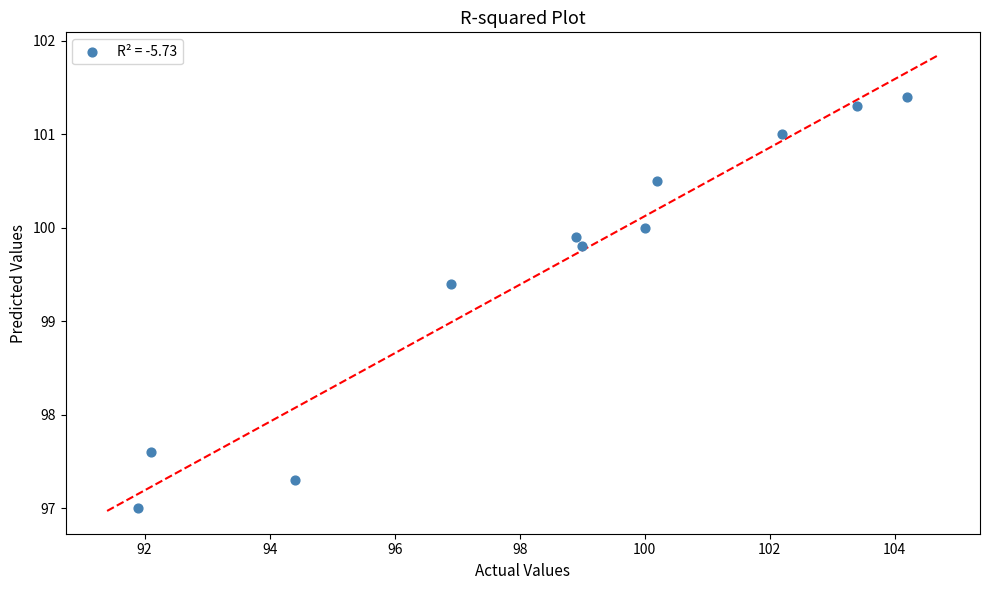

What Y value in the scatter plot is closest to 99?

99.4